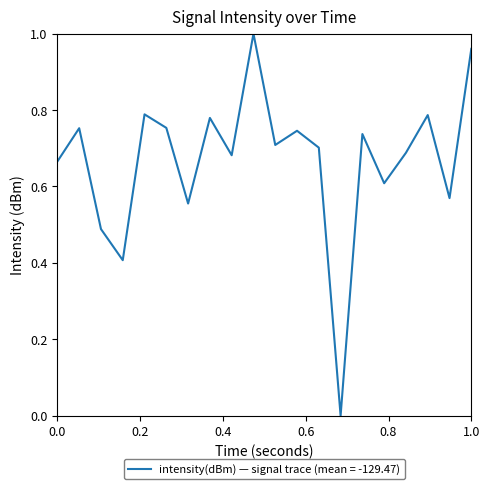

List the labels in order of value, largest first.

18, 38, 8, 34, 14, 10, 2, 22, 28, 20, 24, 32, 16, 0, 30, 36, 12, 4, 6, 26